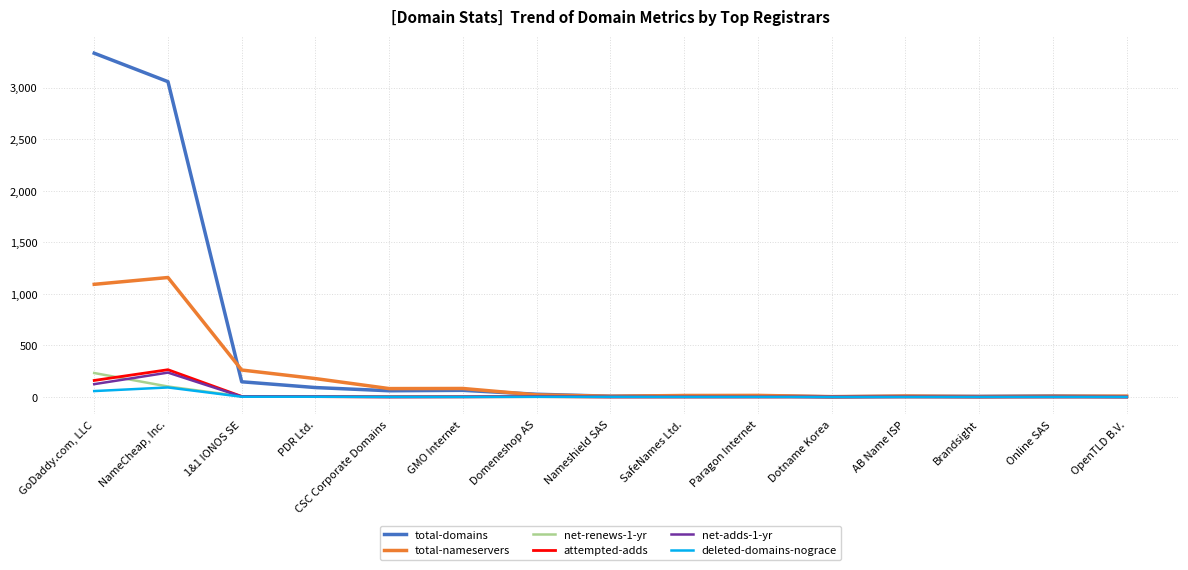

What is the difference between the highest and lowest values at CSC Corporate Domains?

81